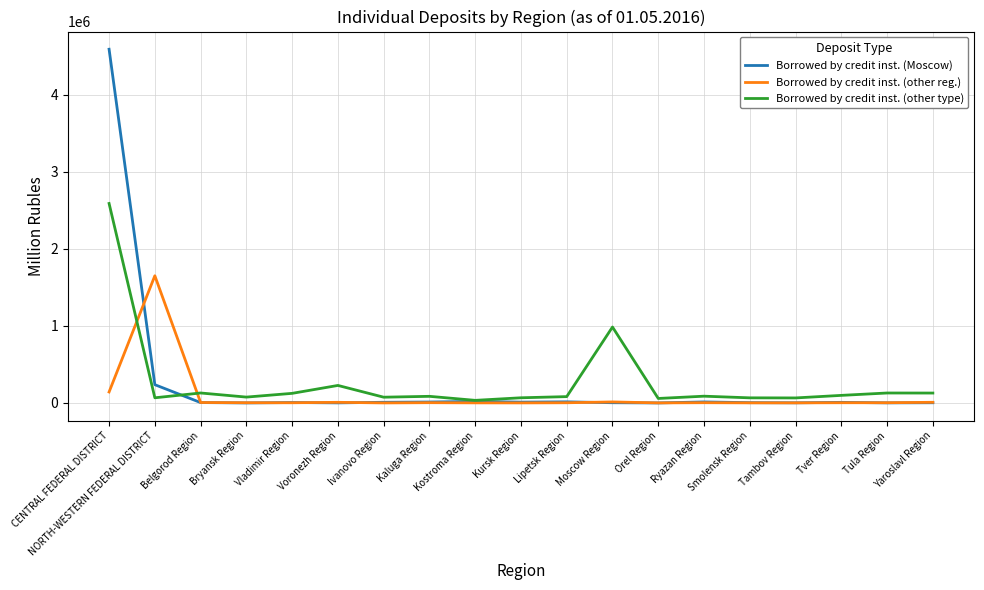

List the series in order of their peak value, lowest first.

Borrowed by credit inst. (other reg.), Borrowed by credit inst. (other type), Borrowed by credit inst. (Moscow)